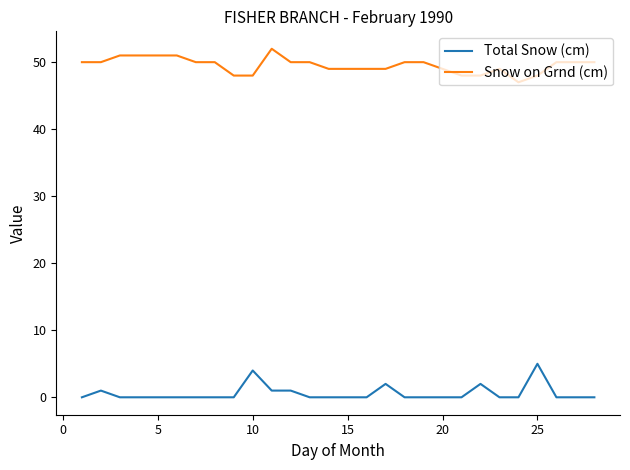

What is the average value of the Snow on Grnd (cm) series?

50